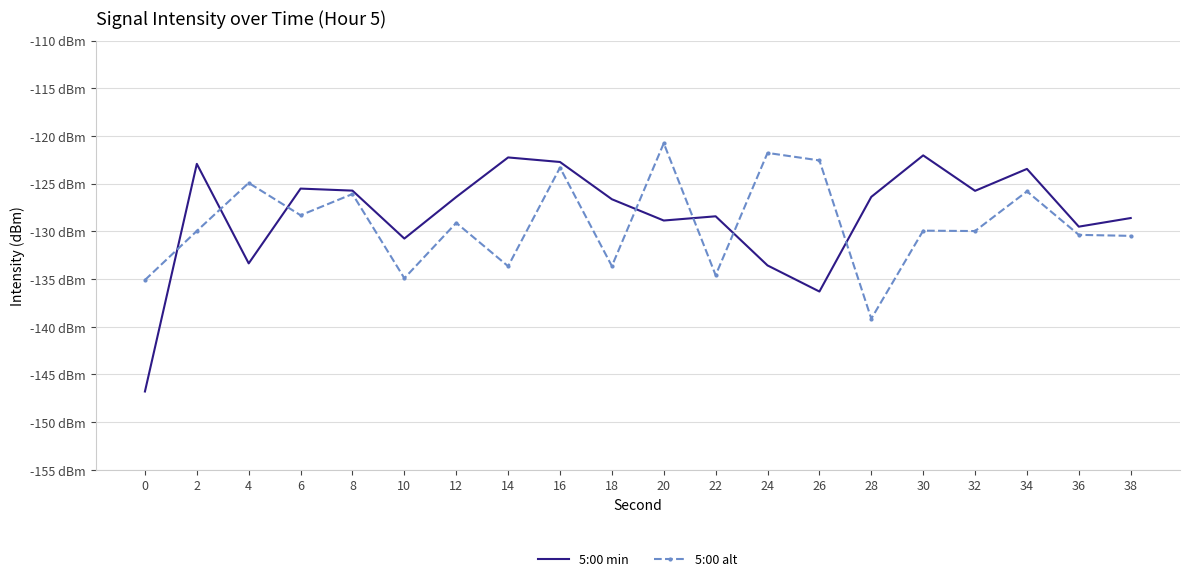

What are all the series names shown in the legend?

5:00 min, 5:00 alt